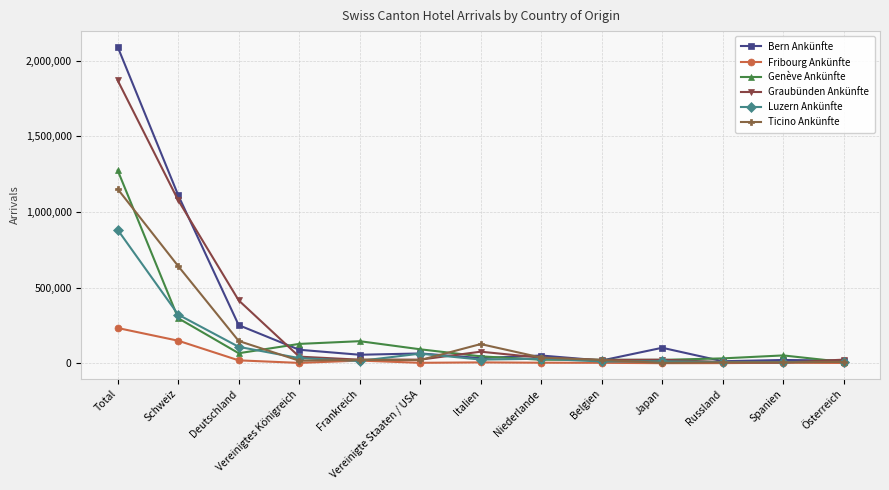

The value of Bern Ankünfte at Deutschland is 252319. True or false?

True